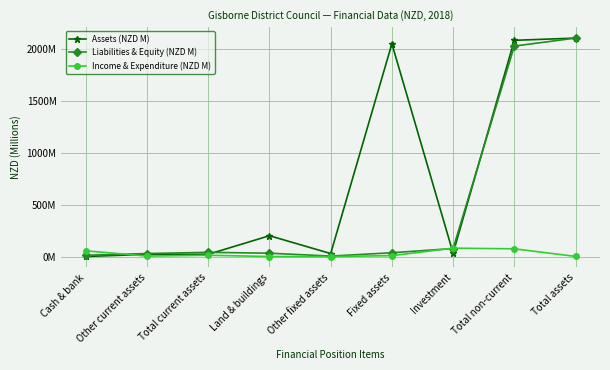

What are all the series names shown in the legend?

Assets (NZD M), Liabilities & Equity (NZD M), Income & Expenditure (NZD M)